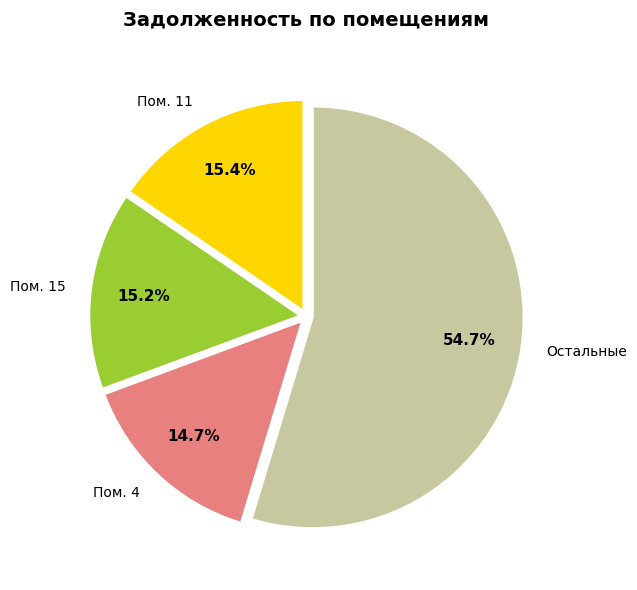

To the nearest percent, what is the average slice percentage?

25%